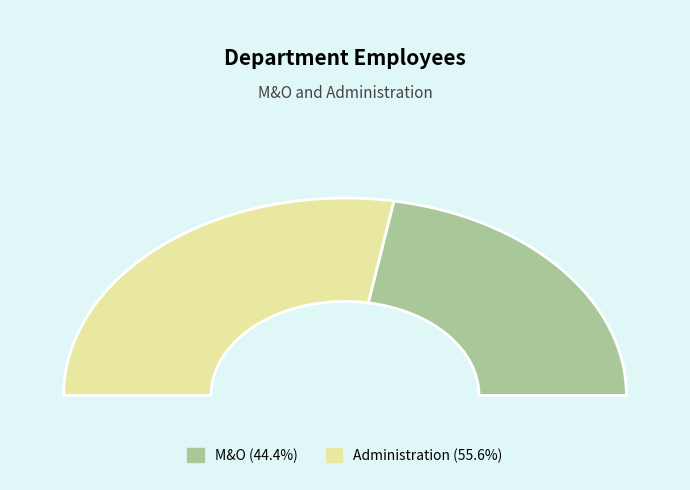

Which slice is the largest?

Administration